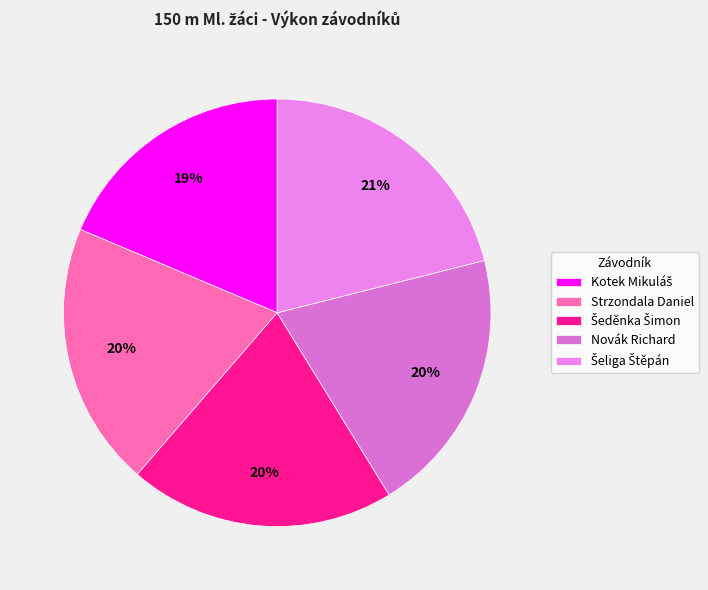

Is it true that Šeliga Štěpán is 28% of the pie?

False